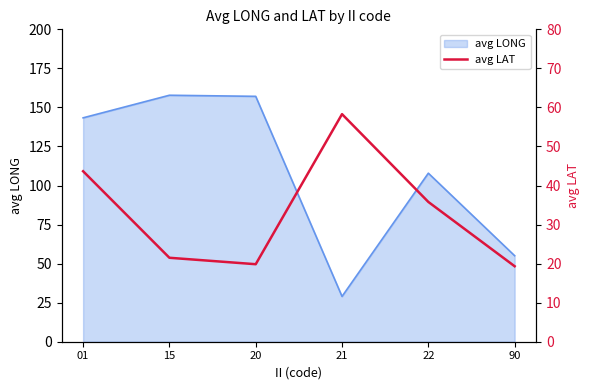

At which label is avg LONG closest to 93?

22